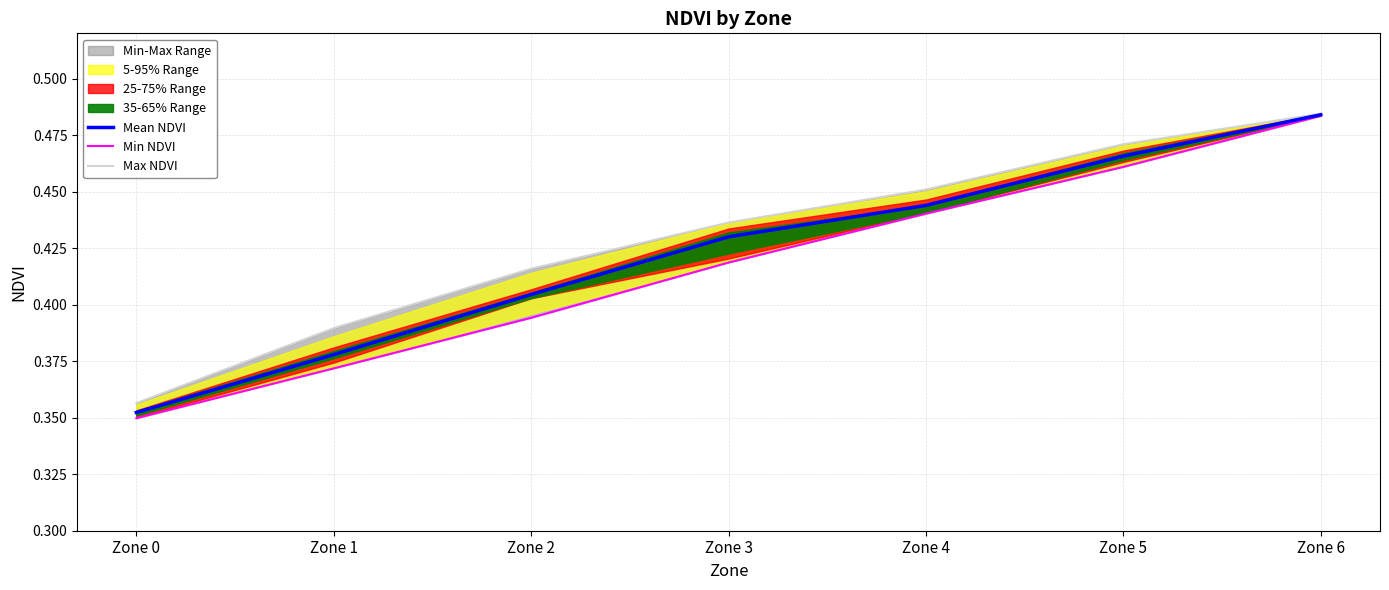

True or false: Max NDVI and Mean NDVI intersect in this chart.

False